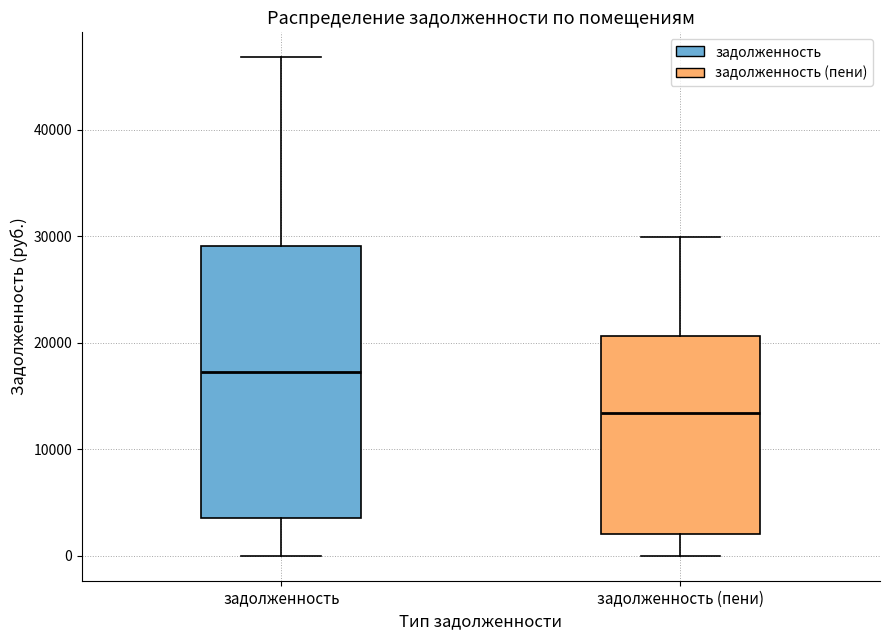

Reading left to right, transcribe this box plot: for each box, give where its median line is, the range the box spans, and where its two whiskers end, as read against the y-axis. The values are not printed on the chart, so give them approximately, as read against the axis.

задолженность: median 17000, box 4000 to 29000, whiskers 0 to 47000
задолженность (пени): median 13000, box 2000 to 21000, whiskers 0 to 30000